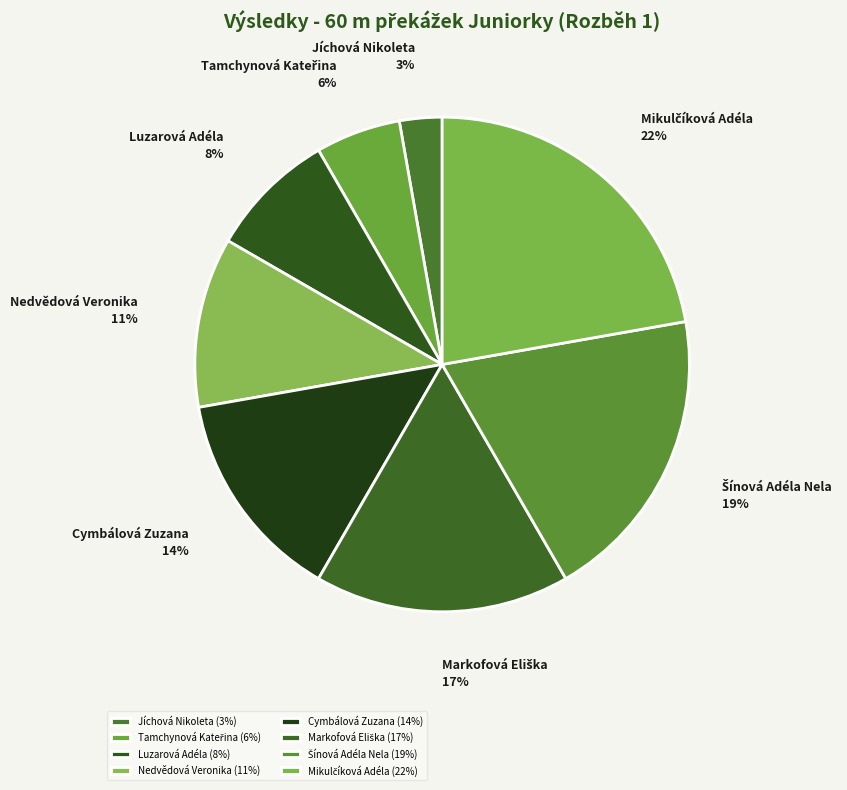

Is it true that Luzarová Adéla is 8% of the pie?

True